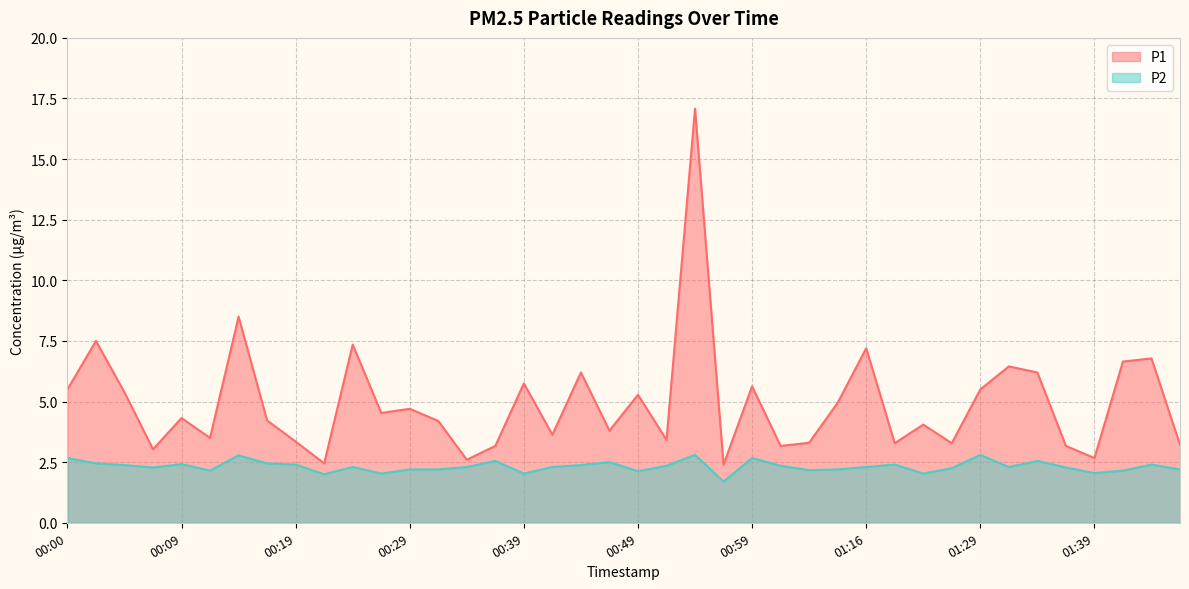

Rank the series by their average value, from highest to lowest.

P1, P2